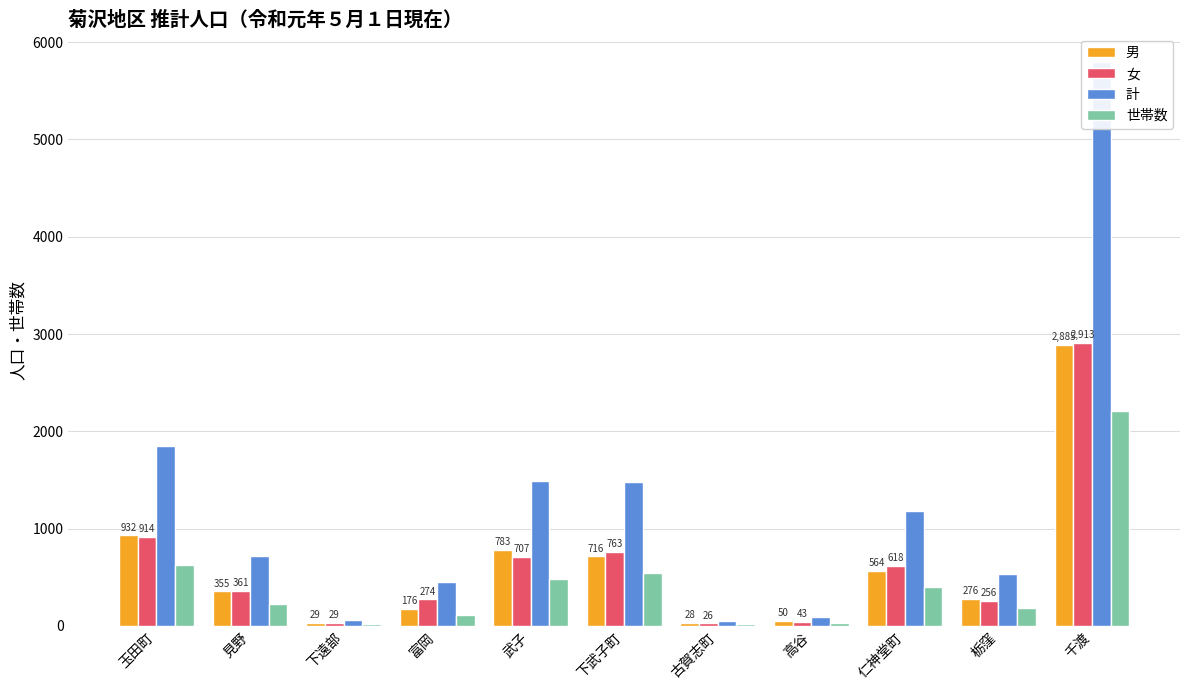

What position from the right is 玉田町?

11